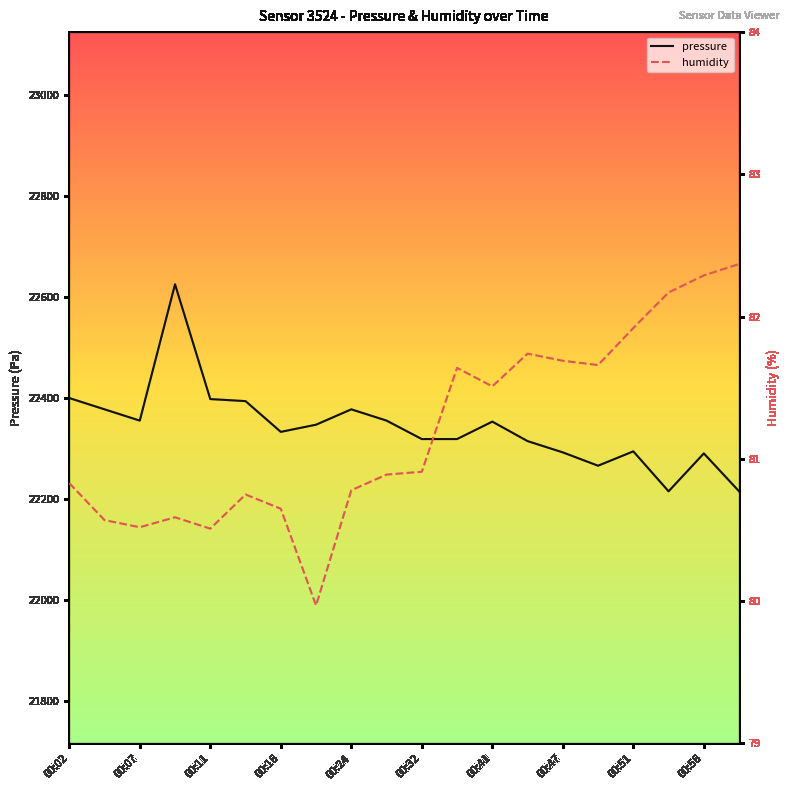

At which label is pressure closest to 22420?

00:02